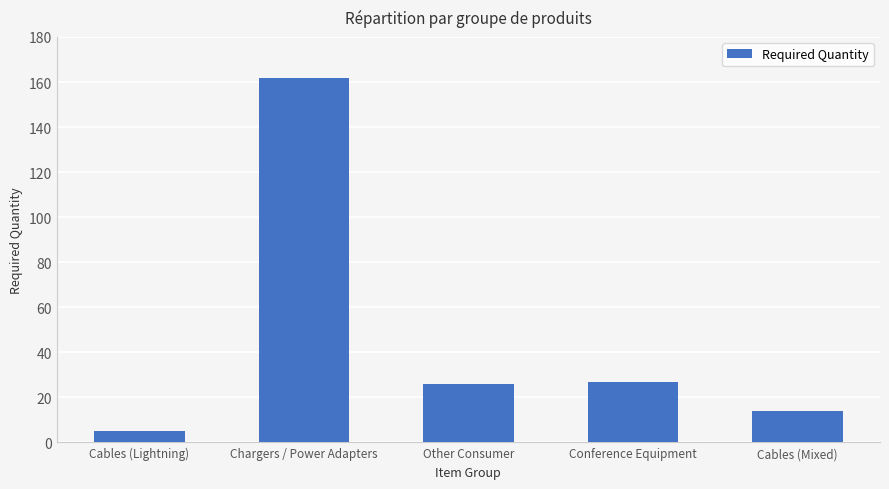

What is the value of the 3rd bar from the left?

26